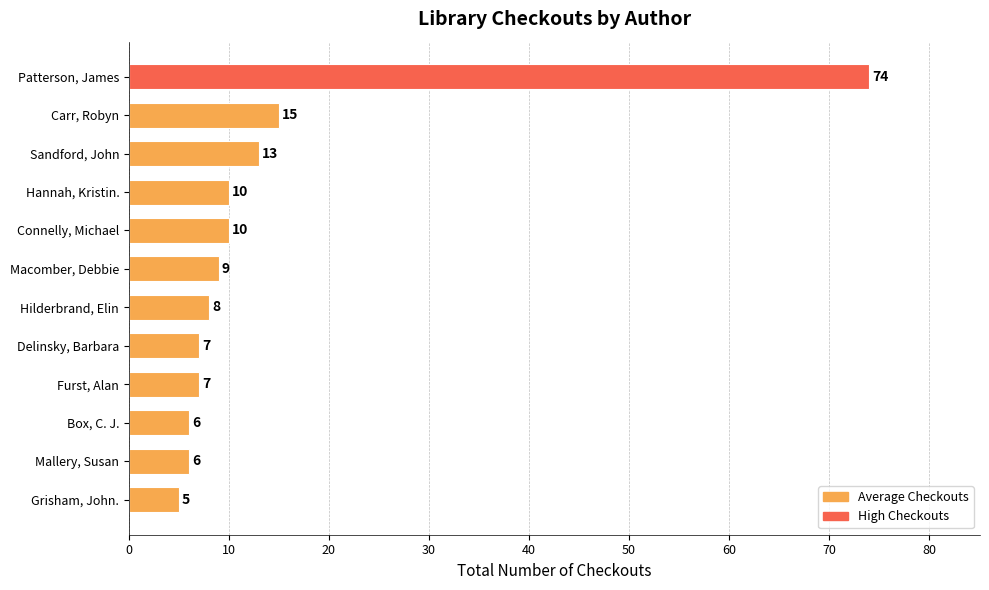

Are the bars grouped side by side (vs. stacked)?

No